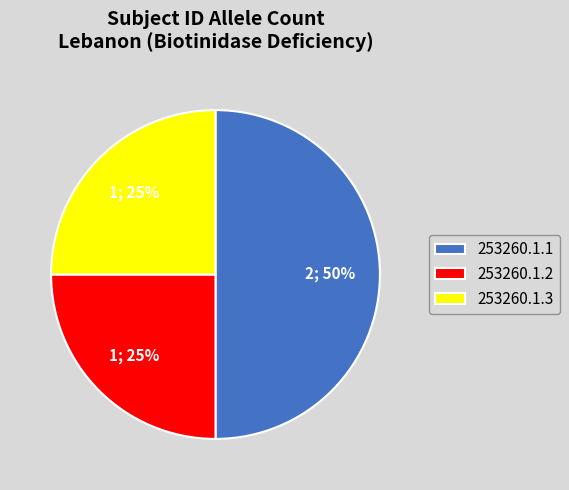

To the nearest percent, what is the difference between the 253260.1.1 and 253260.1.3 slice percentages?

25%